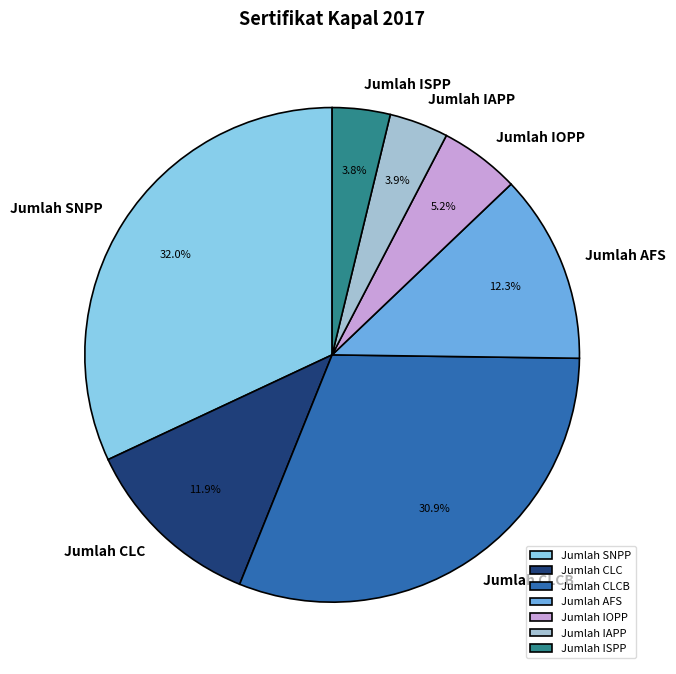

What percentage is the Jumlah CLCB slice, to the nearest percent?

31%